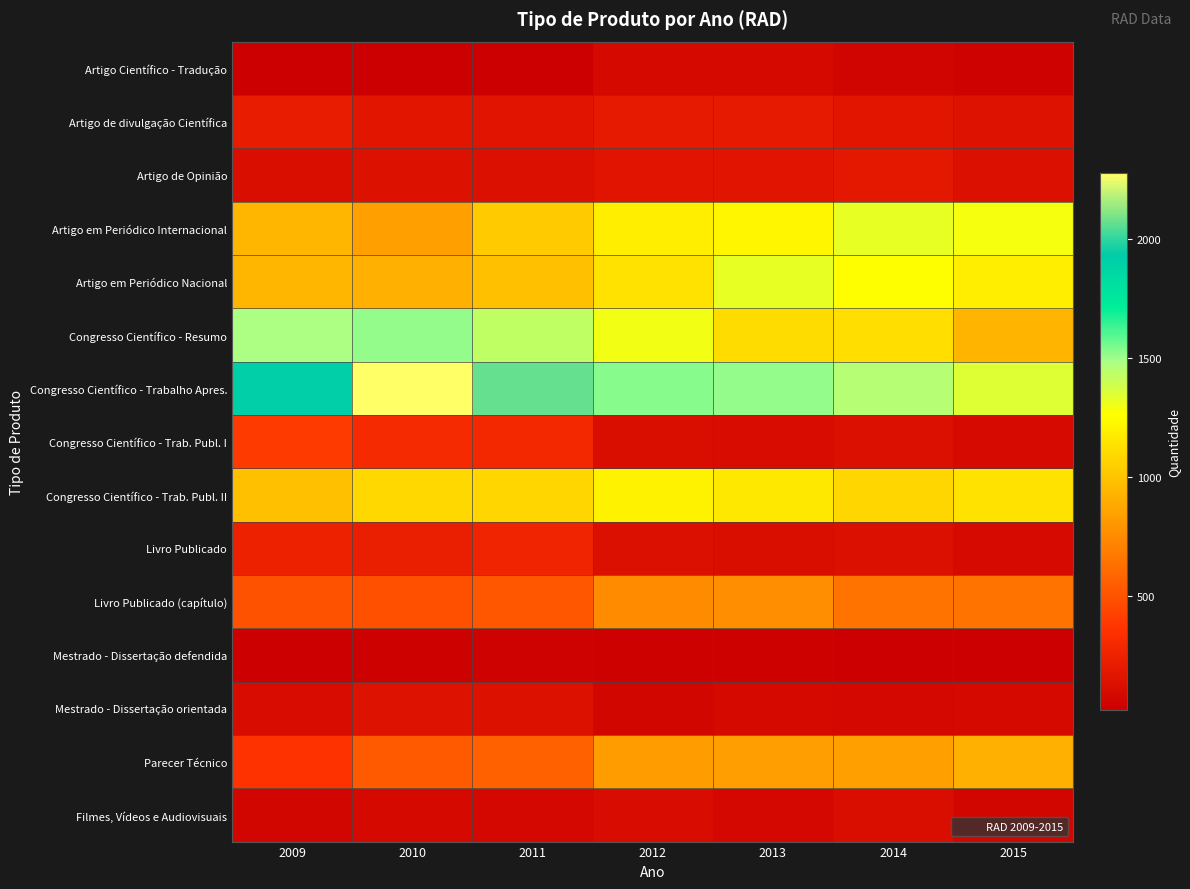

List the series in order of their peak value, lowest first.

Mestrado - Dissertação defendida, Artigo Científico - Tradução, Filmes, Vídeos e Audiovisuais, Mestrado - Dissertação orientada, Artigo de Opinião, Artigo de divulgação Científica, Livro Publicado, Congresso Científico - Trab. Publ. I, Livro Publicado (capítulo), Parecer Técnico, Congresso Científico - Trab. Publ. II, Artigo em Periódico Internacional, Artigo em Periódico Nacional, Congresso Científico - Resumo, Congresso Científico - Trabalho Apres.